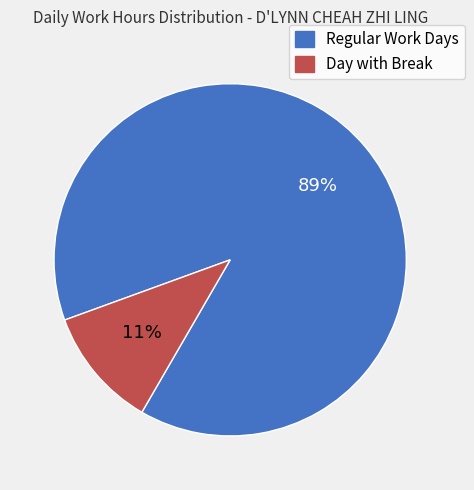

Is the sum of Regular Work Days and Day with Break greater than half?

Yes